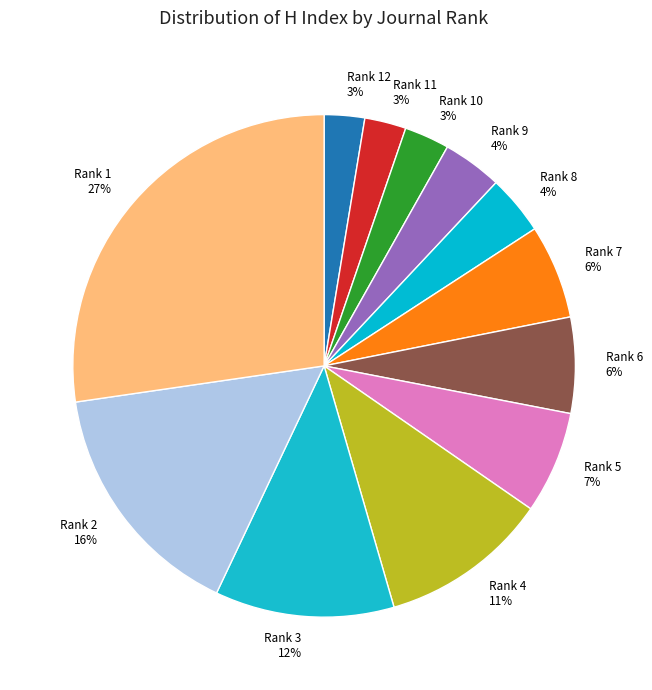

The Rank 10 slice represents 15% of the pie. True or false?

False